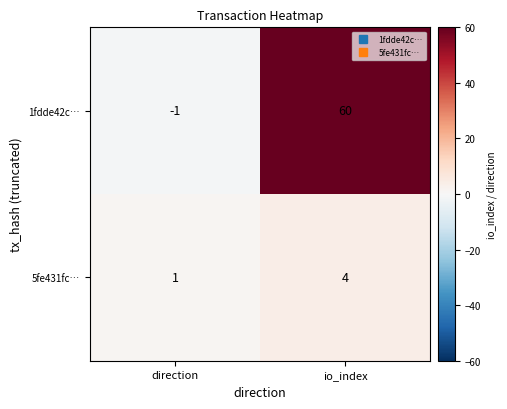

List the series in order of their overall mean, highest first.

1fdde42c…, 5fe431fc…